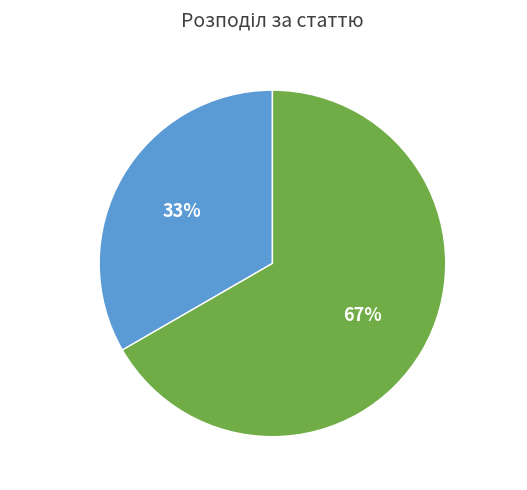

To the nearest percent, what is the average slice percentage?

50%